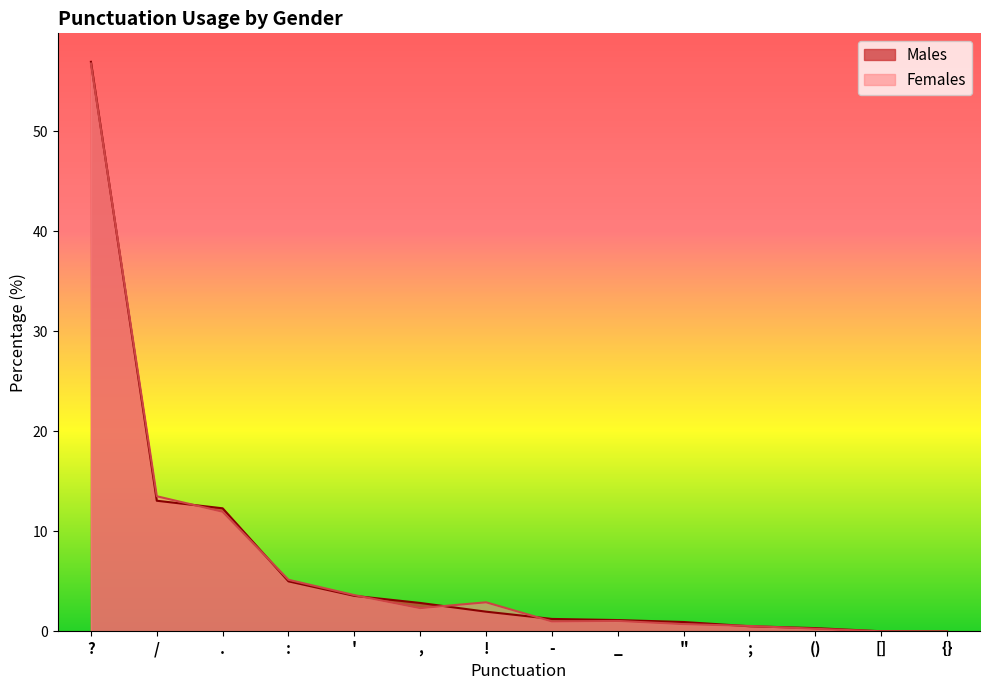

Between ! and (), which series saw the biggest shift?

Females